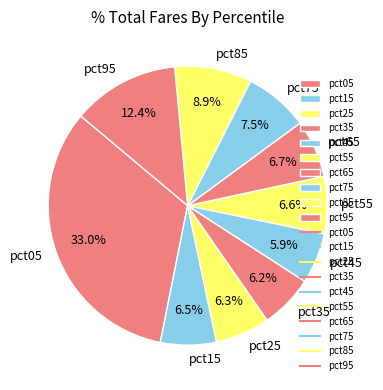

Is it true that pct25 is 6% of the pie?

True